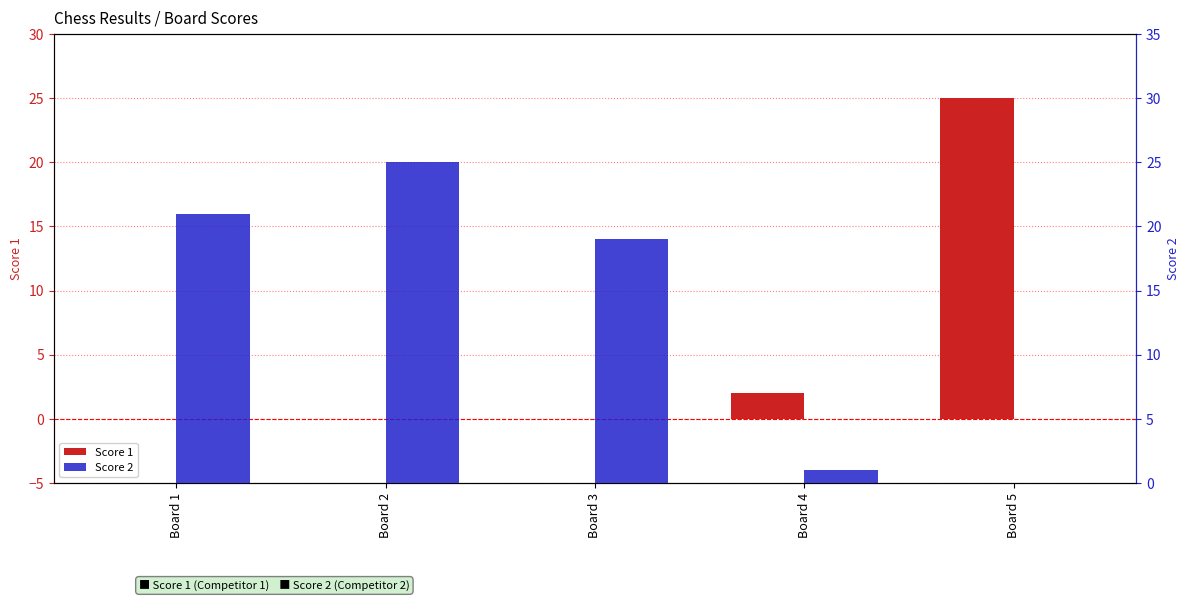

At how many categories does at least one series exceed 9?

4